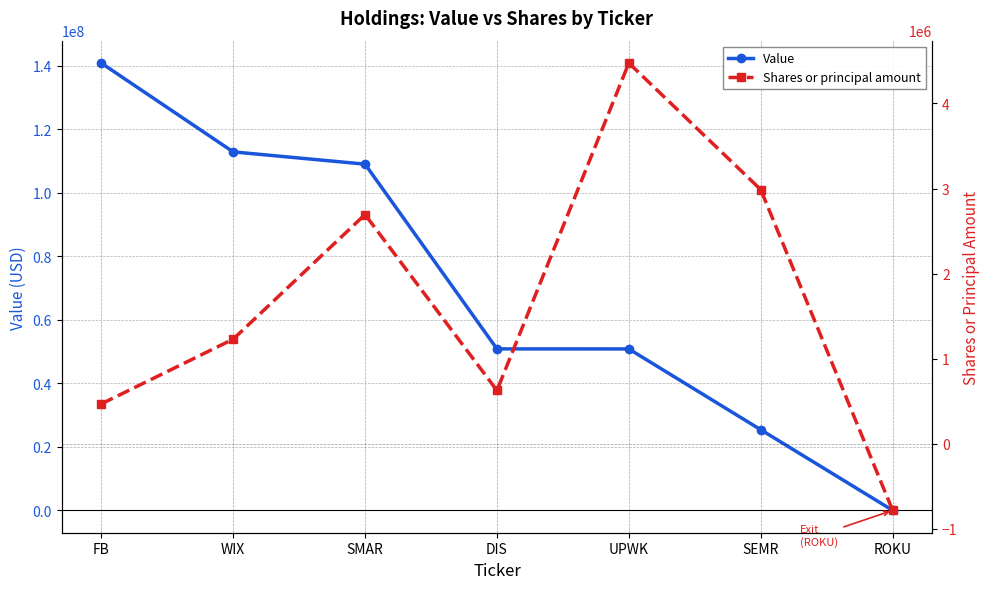

Rank the categories by Shares or principal amount value from highest to lowest.

UPWK, SEMR, SMAR, WIX, DIS, FB, ROKU